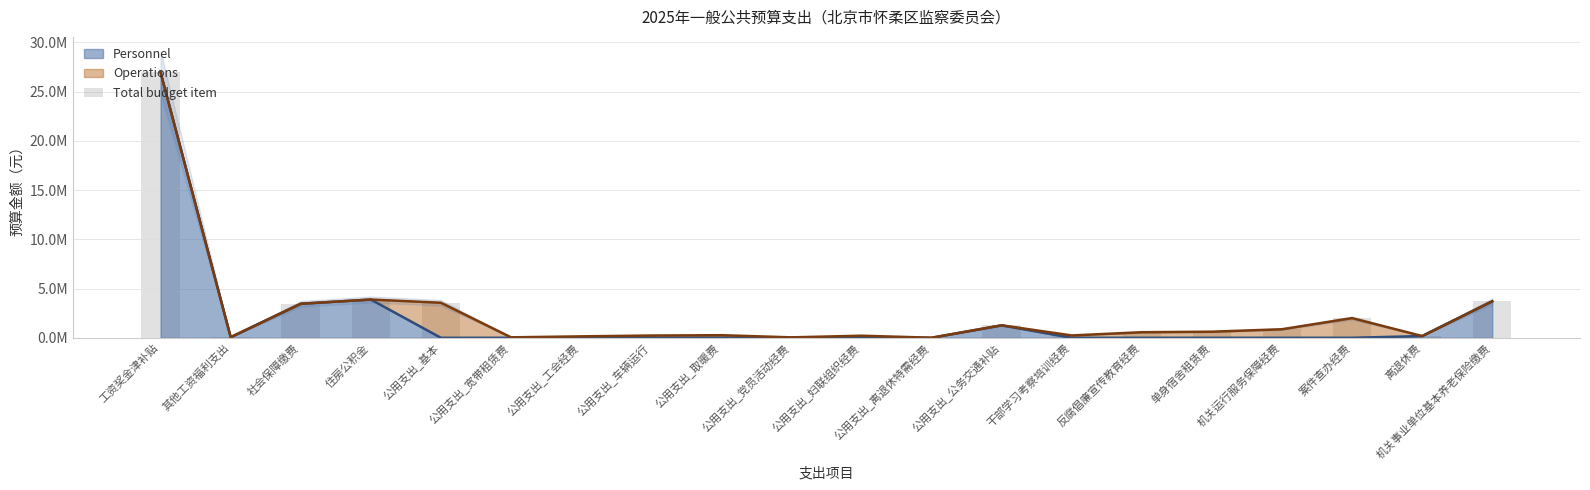

What is the change in value from 反腐倡廉宣传教育经费 to 案件查办经费?

+1433000